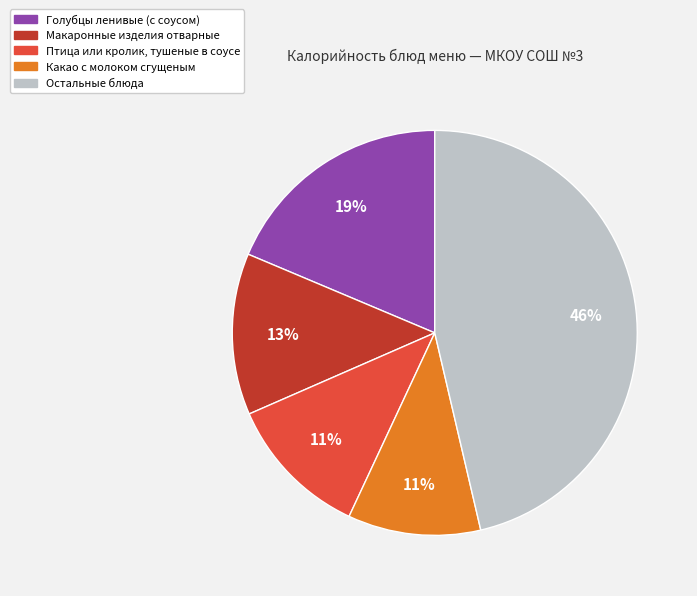

To the nearest percent, what is the average slice percentage?

20%